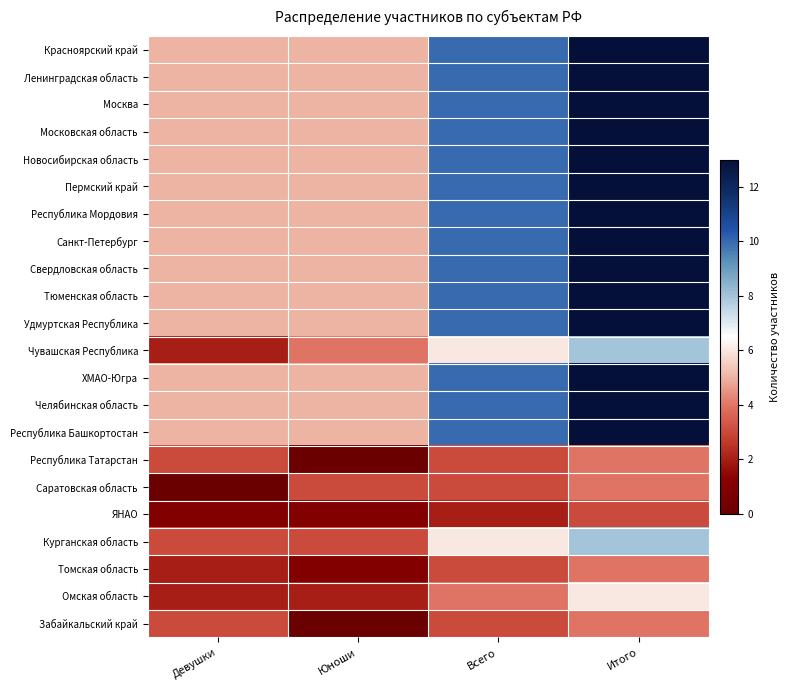

At how many categories does at least one series exceed 11?

1